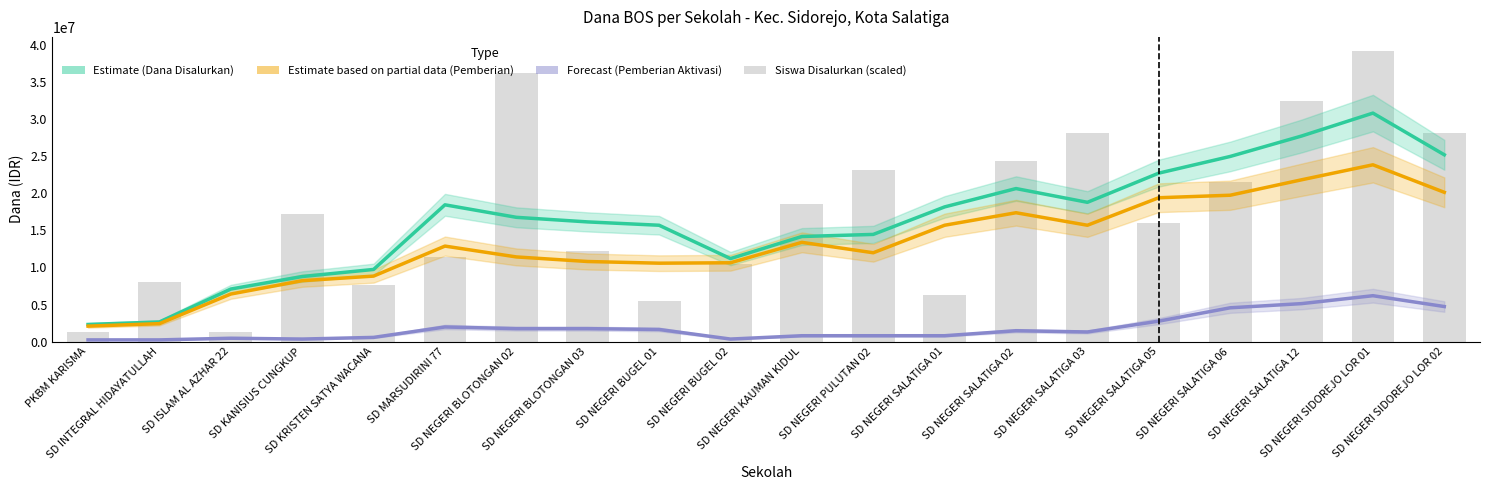

What is the lowest value of the Dana Disalurkan (Estimate) series?

2306250.0